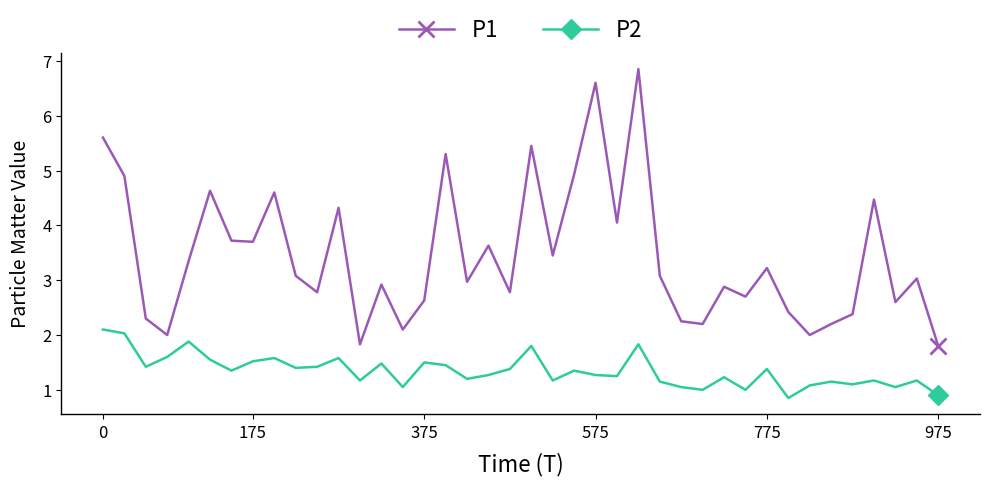

What is the minimum value for P1?

1.8